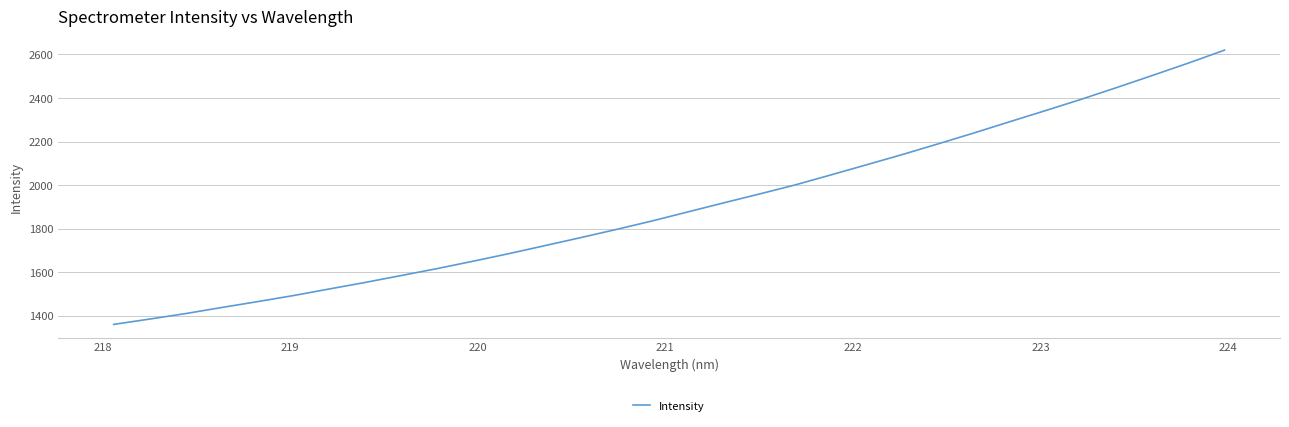

Reading right to left, what are all the values shown in this chart?

2619.8	2560.9	2504.5	2448.8	2394.5	2342.4	2291.4	2239.8	2189.8	2140.7	2093.8	2047.1	2001.0	1959.3	1918.6	1877.0	1835.5	1796.5	1758.8	1722.0	1685.5	1650.6	1616.9	1585.2	1553.7	1523.7	1493.5	1465.7	1438.7	1411.0	1385.9	1361.6